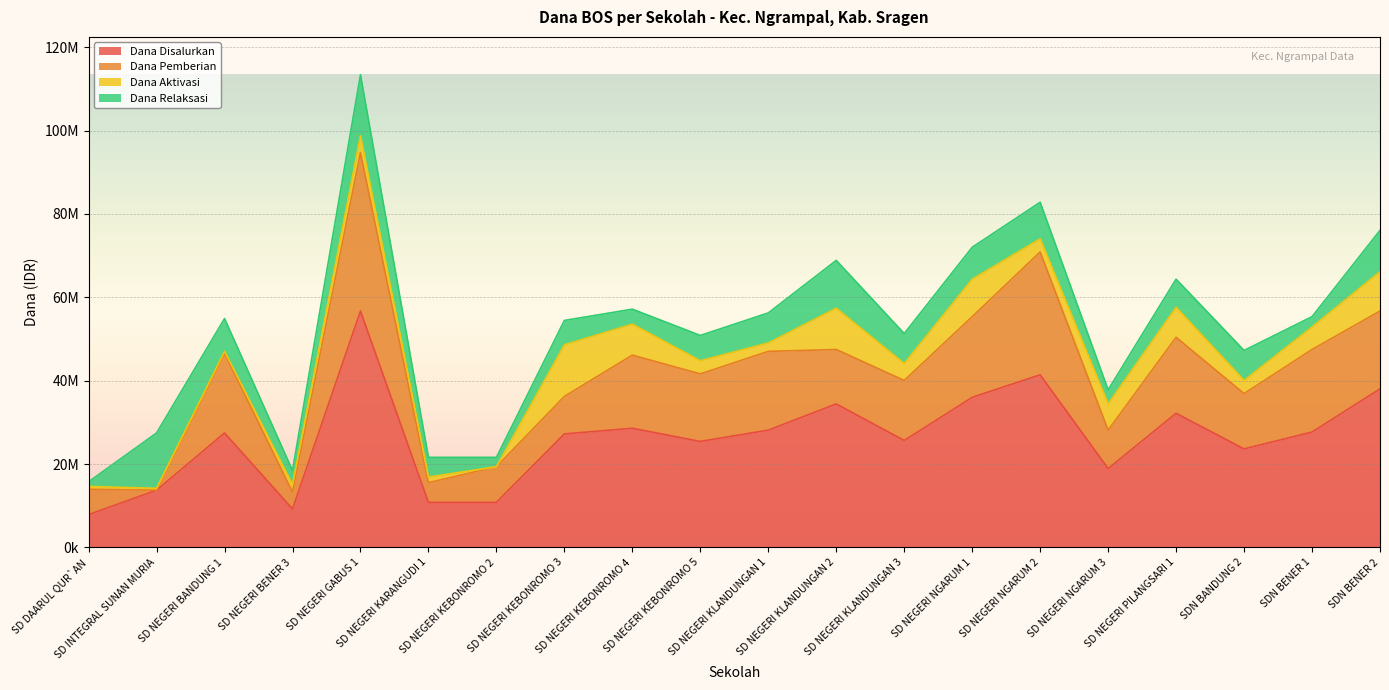

Does the chart display data point markers on the line(s)?

No